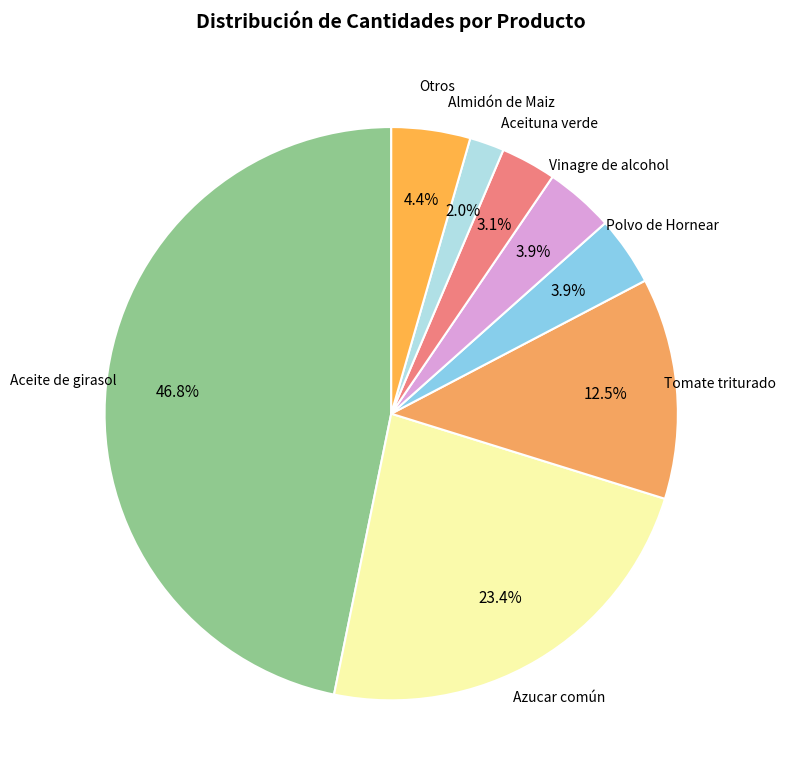

Which slice is the smallest?

Almidón de Maiz